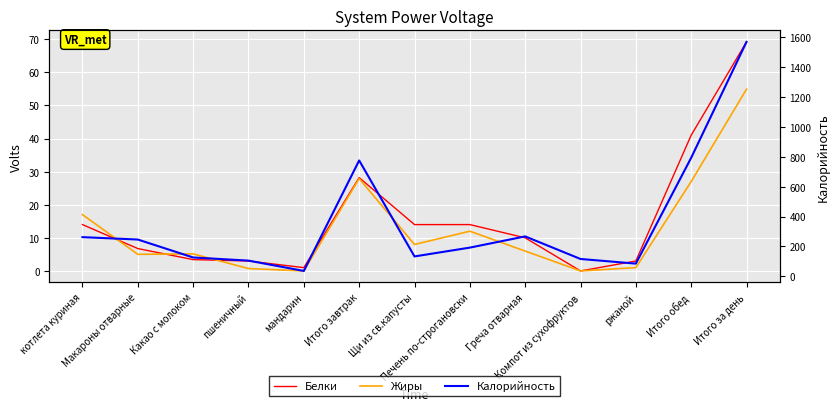

True or false: Жиры has more than 1 points higher than both neighbors.

True